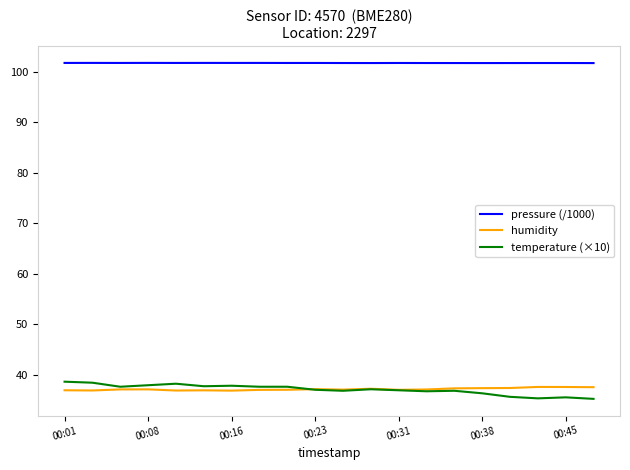

Which series has the widest spread of values?

temperature (×10)